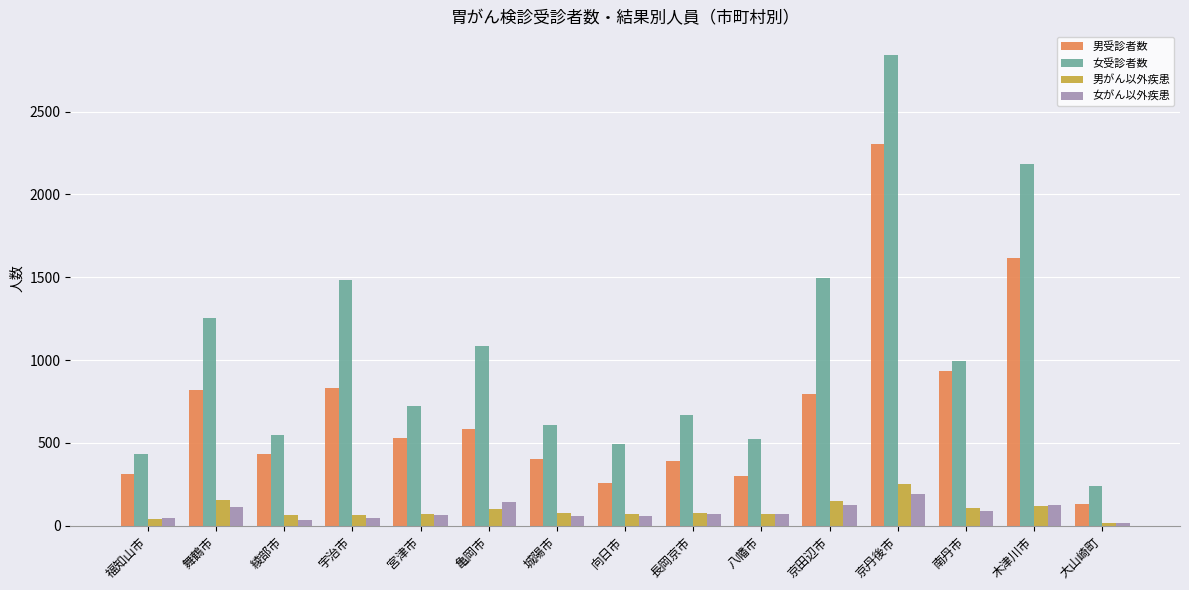

At which category is the sum across all series the highest?

京丹後市